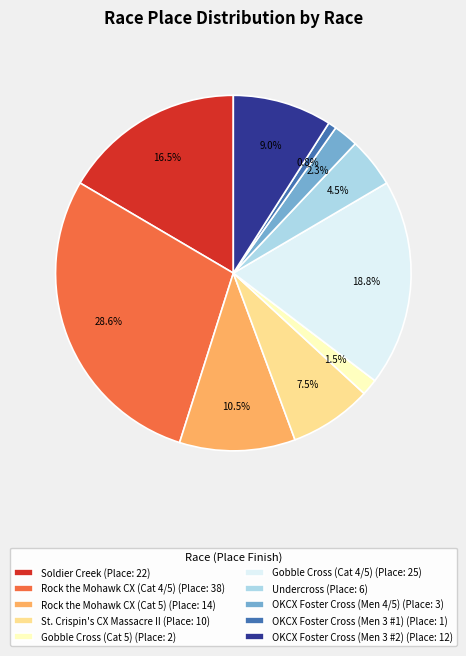

Is the sum of Rock the Mohawk CX (Cat 4/5) and St. Crispin's CX Massacre II greater than half?

No